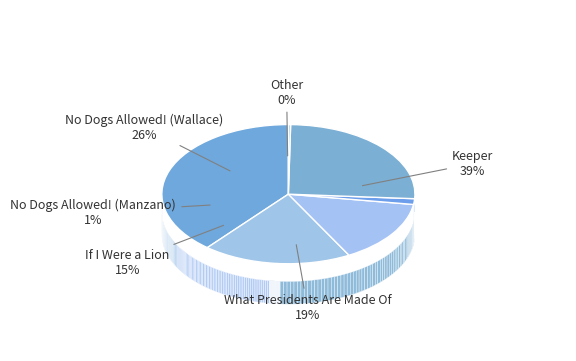

Combined, what portion of the pie is What Presidents Are Made Of and No Dogs Allowed! (Wallace)?

44.8%